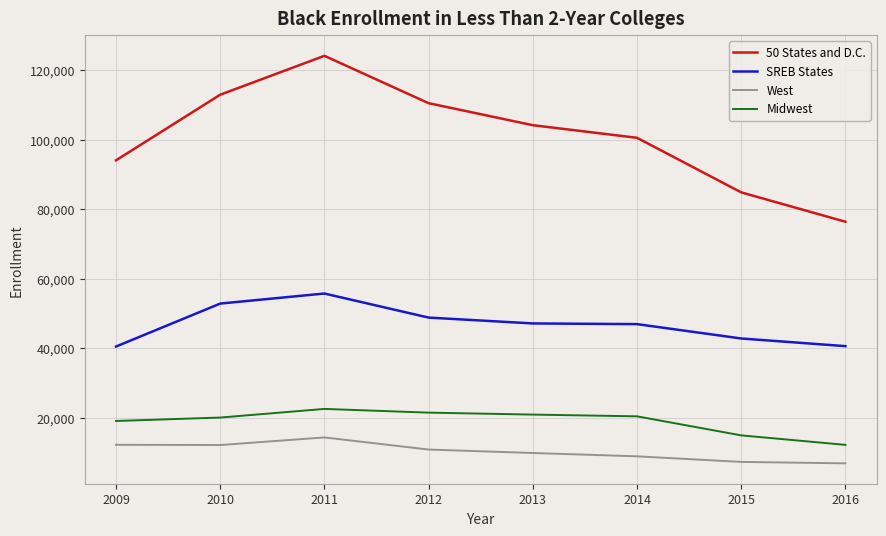

At 2009, list the series in order from smallest to largest.

West, Midwest, SREB States, 50 States and D.C.